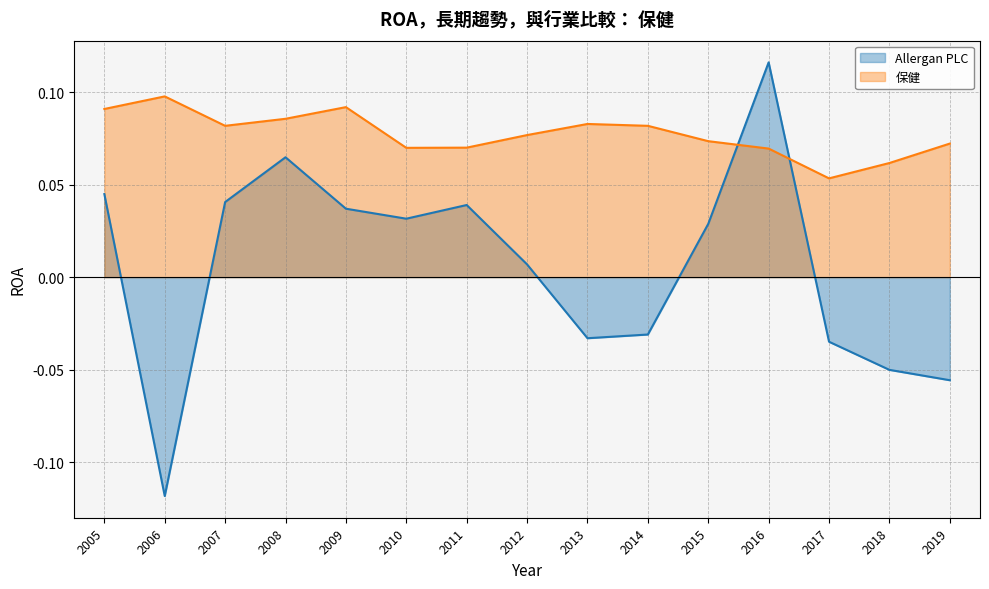

What is the lowest value of the Allergan PLC series?

-0.1